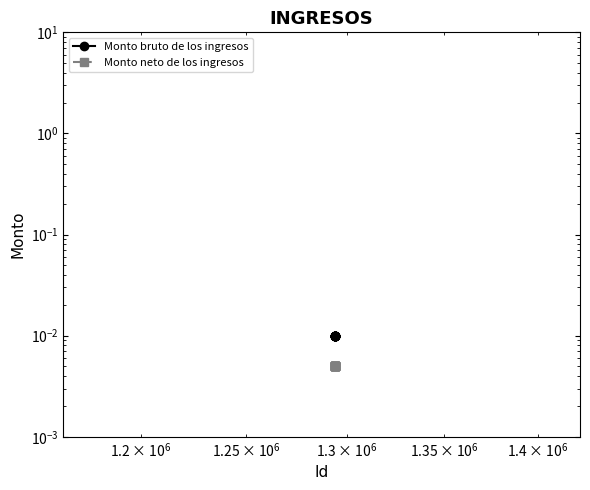

How many series are shown in this chart?

2